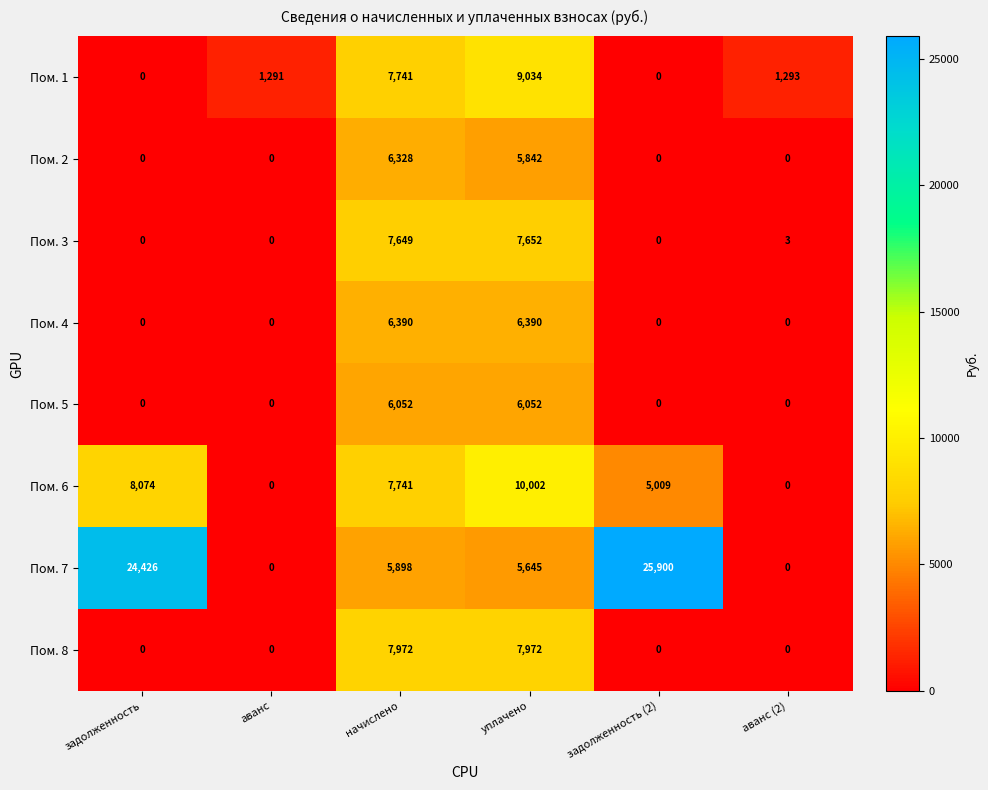

The Пом. 4 series shows 3403 at аванс. True or false?

False